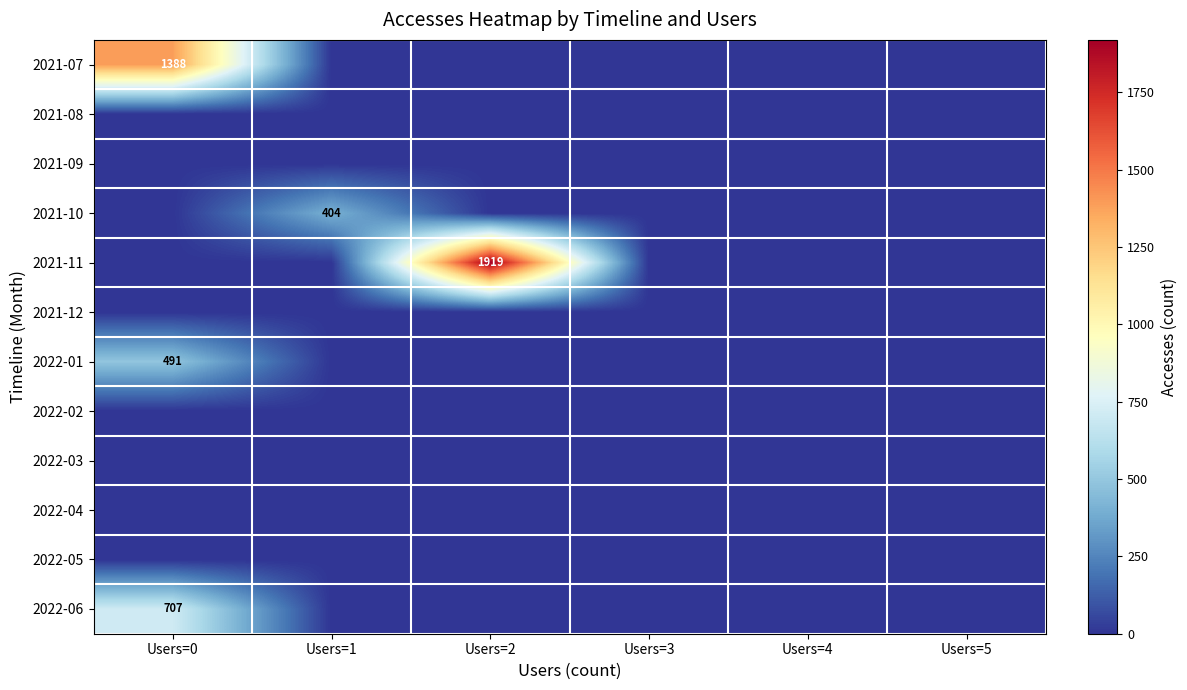

The value of 2022-01 at Users=0 is 293. True or false?

False